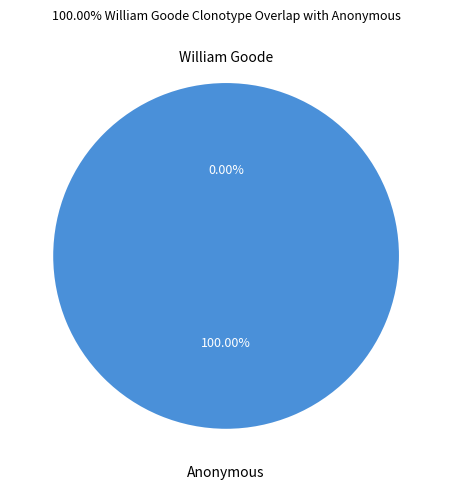

To the nearest percent, what is the average slice percentage?

50%